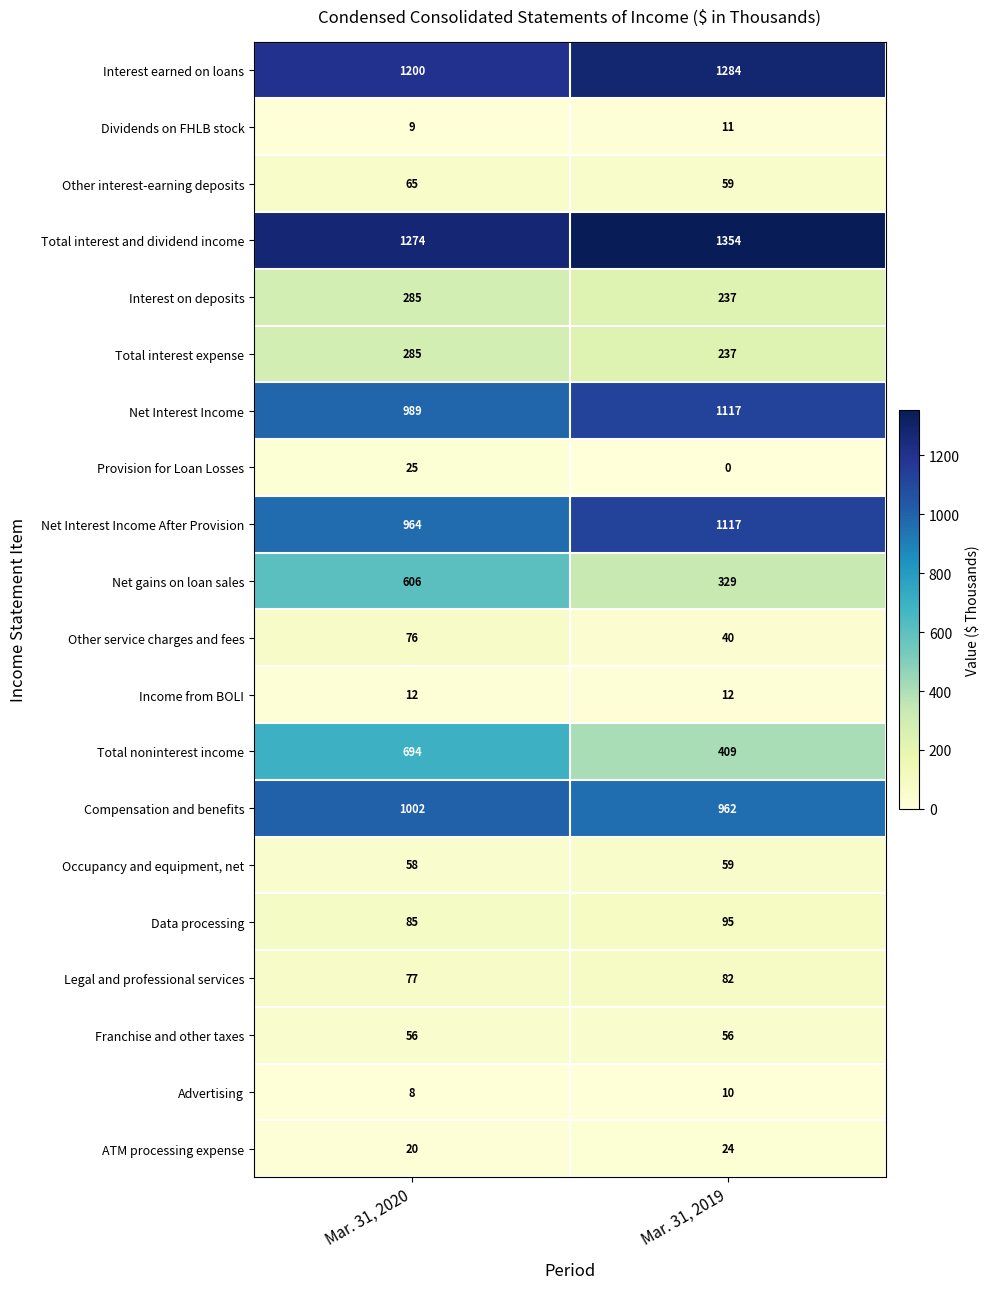

What is the total value across all series at Mar. 31, 2020?

7790